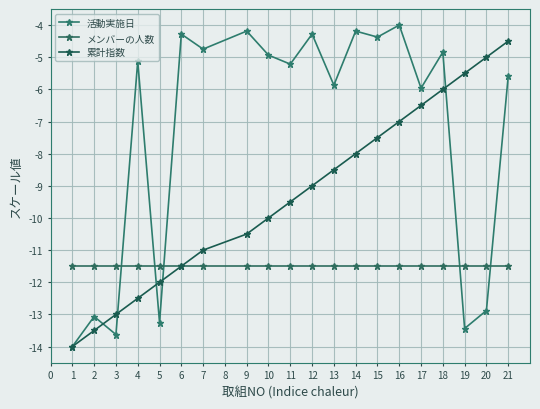

What value does the メンバーの人数 series have at 1?

-11.5